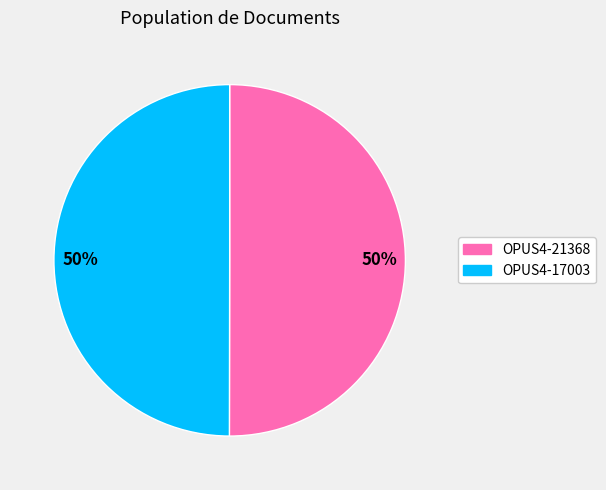

To the nearest percent, what is the average slice percentage?

50%